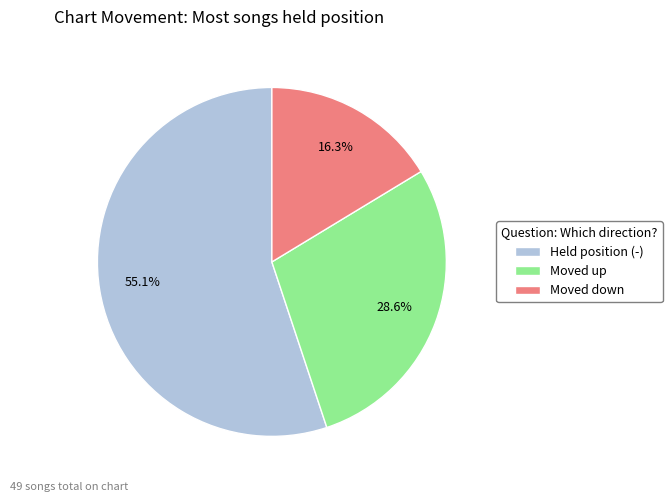

Which category has the biggest portion of the pie?

Held position (-)